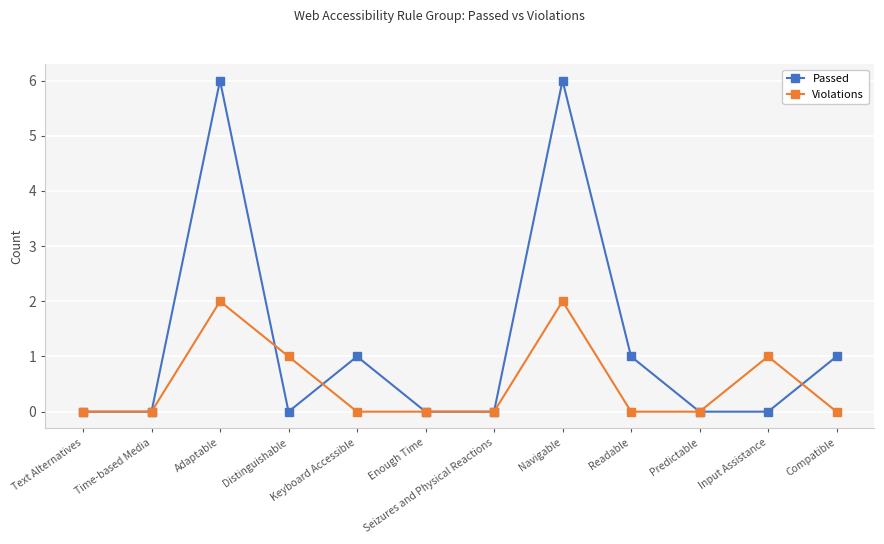

Reading left to right, list all the values displayed in this chart.

Passed: 0	0	6	0	1	0	0	6	1	0	0	1
Violations: 0	0	2	1	0	0	0	2	0	0	1	0